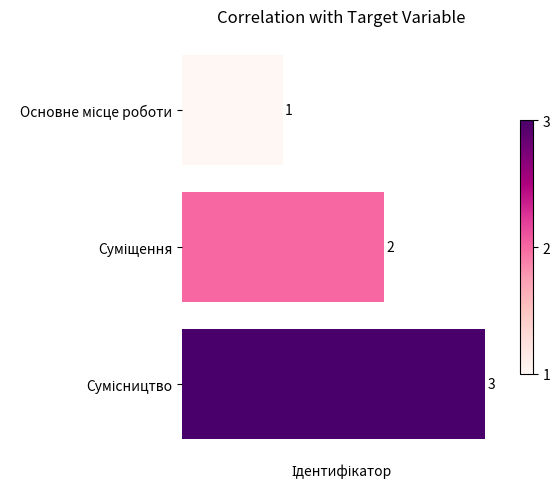

Are the bars grouped side by side (vs. stacked)?

No